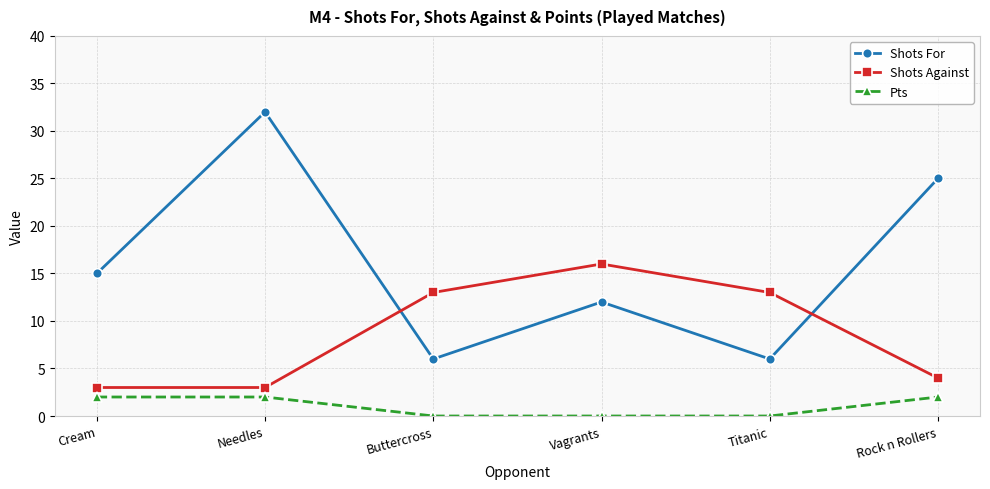

At which label does Shots For reach its peak?

Needles